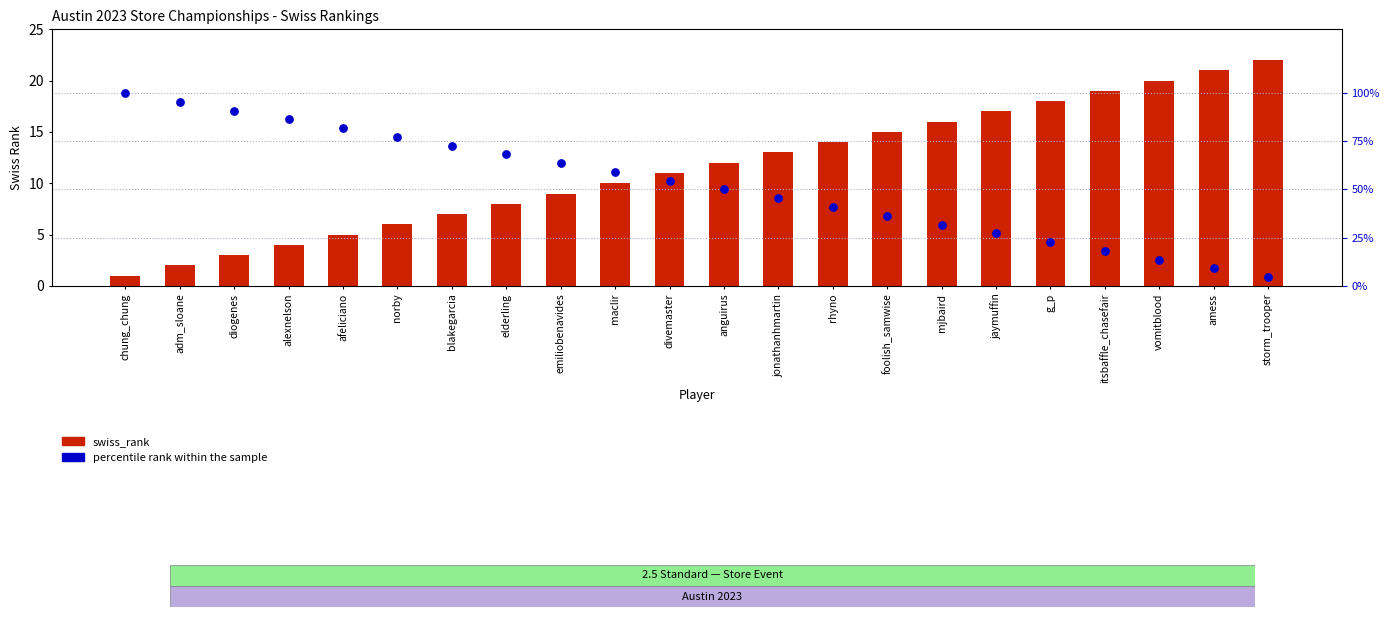

What are all the series names shown in the legend?

swiss_rank, percentile rank within the sample